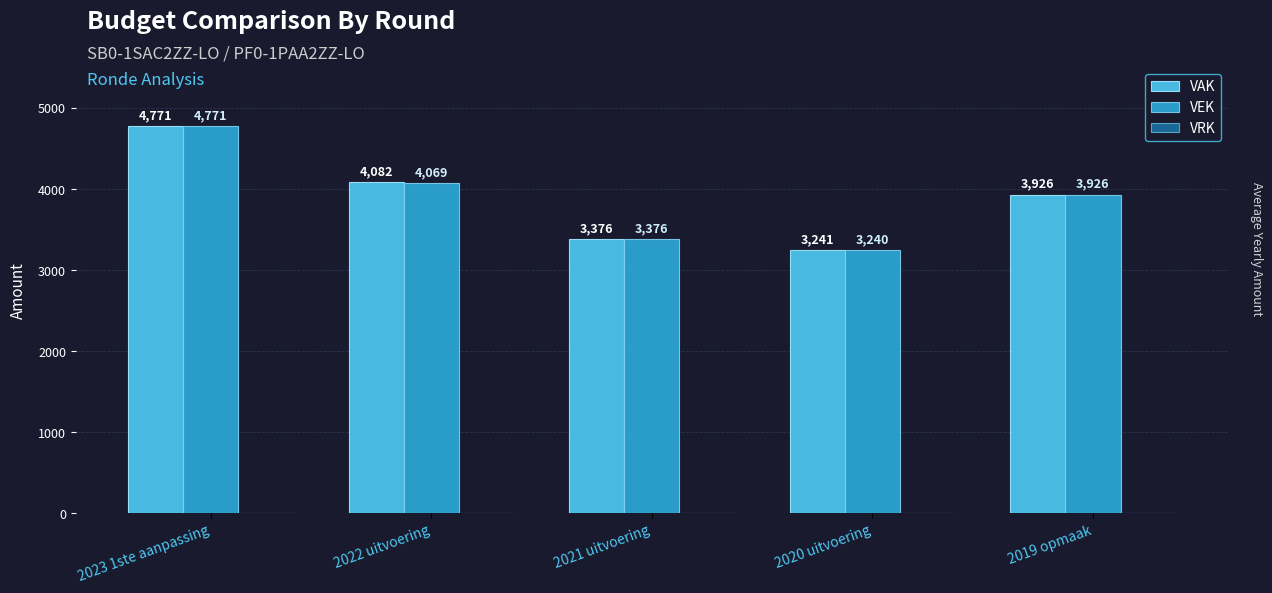

What is the total value across all series at 2020 uitvoering?

6481